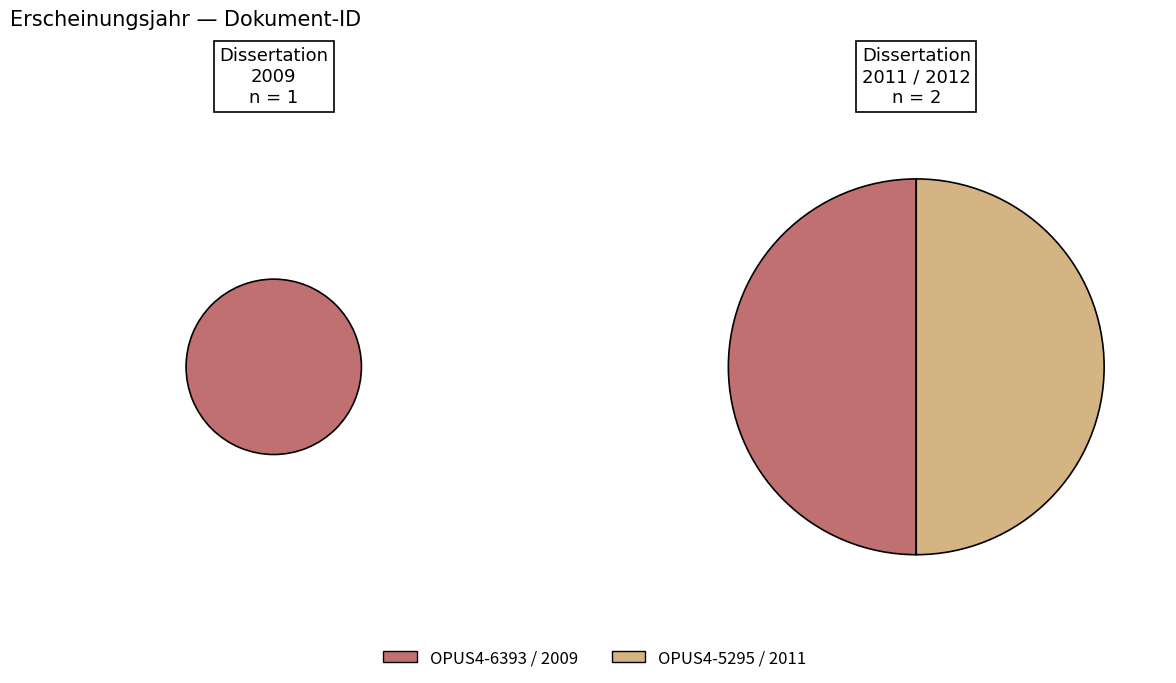

How many segments does this pie chart have?

3